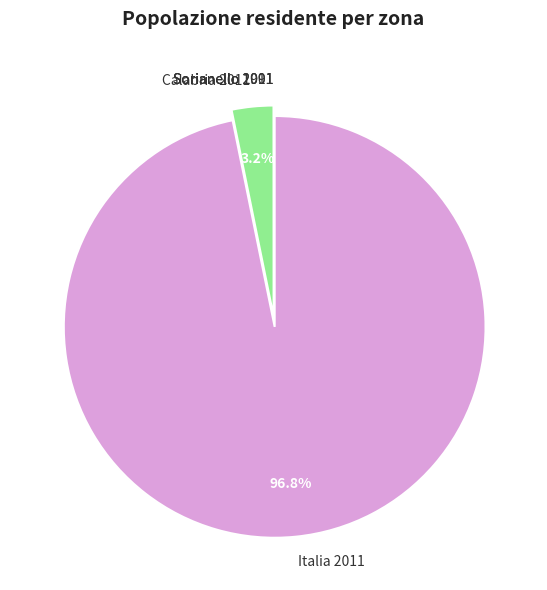

Which has a higher value, Italia 2011 or Calabria 2011?

Italia 2011